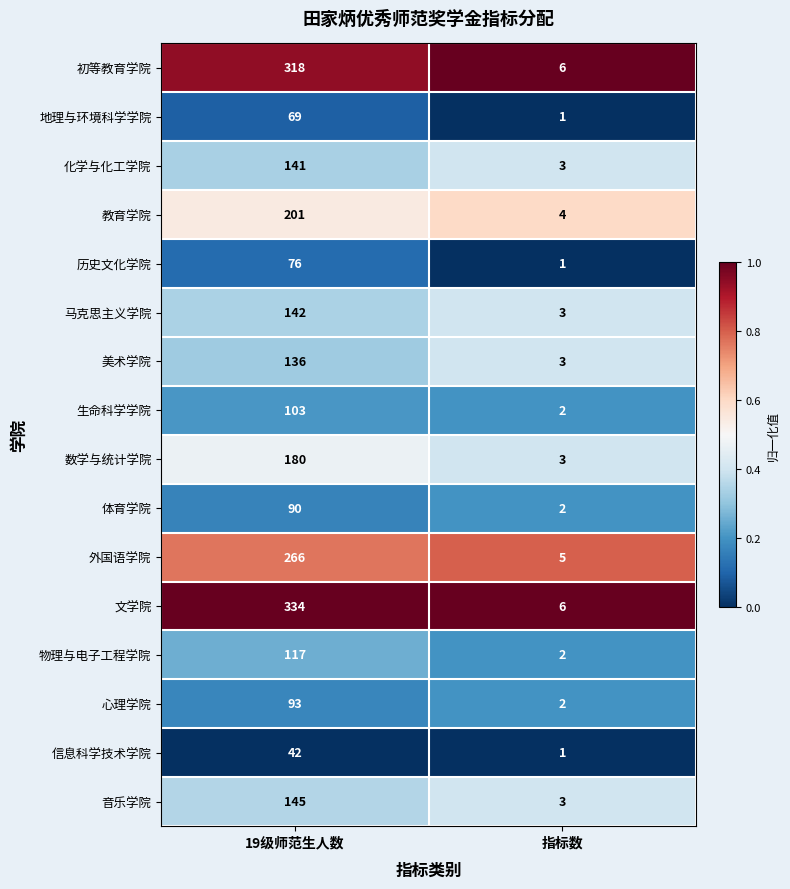

Which series has the largest range (max minus min)?

文学院